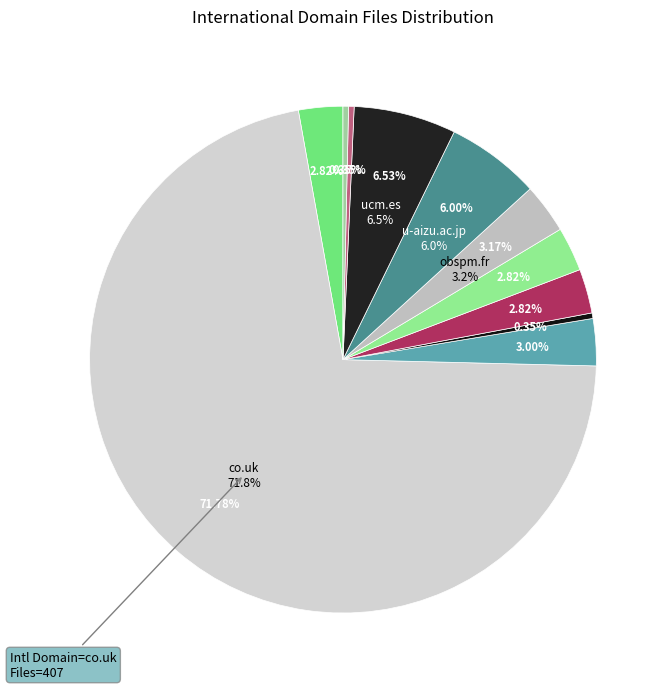

What is the majority slice?

co.uk